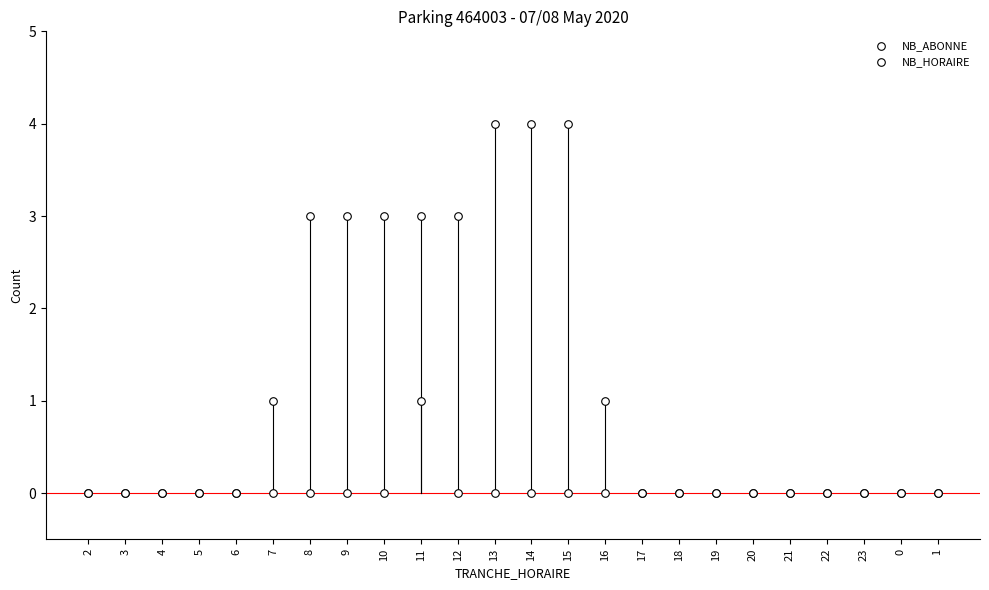

Which series reaches the maximum Y coordinate?

NB_ABONNE